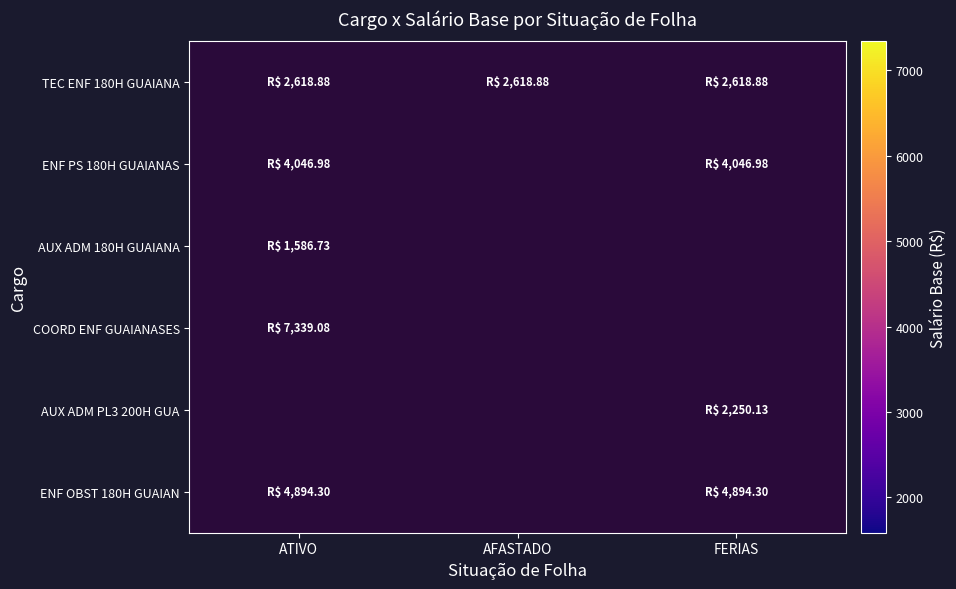

How many distinct data groups are displayed?

6